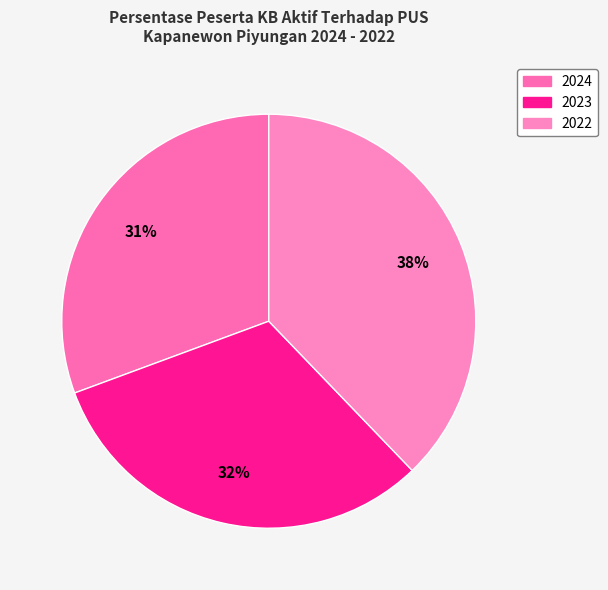

What is the ratio of the value at 2022 to the value at 2023?

1.2